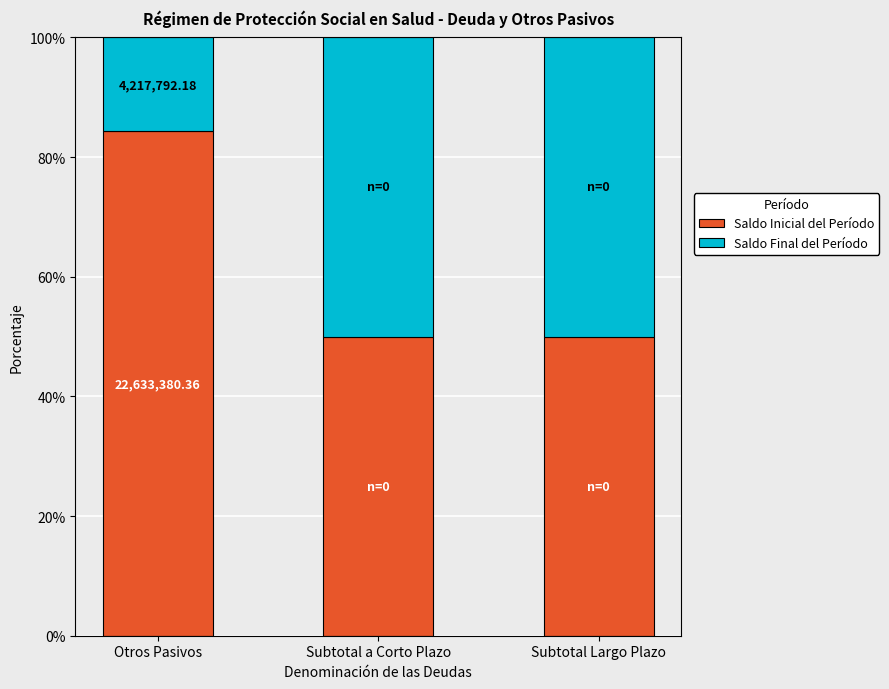

What is the total value across all series at Subtotal a Corto Plazo?

100.0